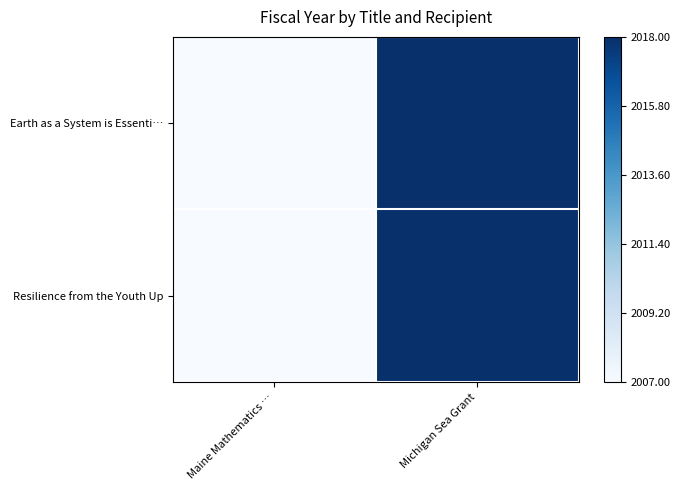

Which series has the largest total across all categories?

Earth as a System is Essenti…